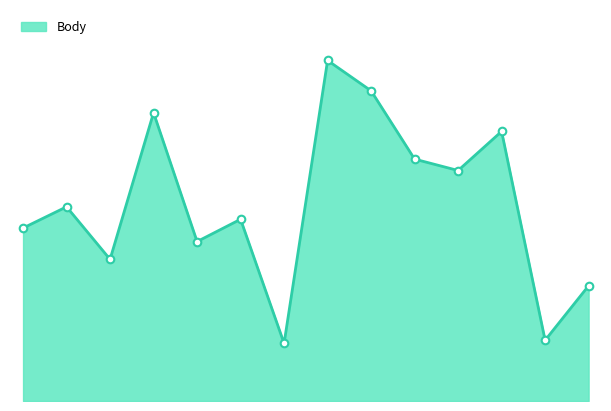

Is this an area chart (filled region under the line)?

Yes